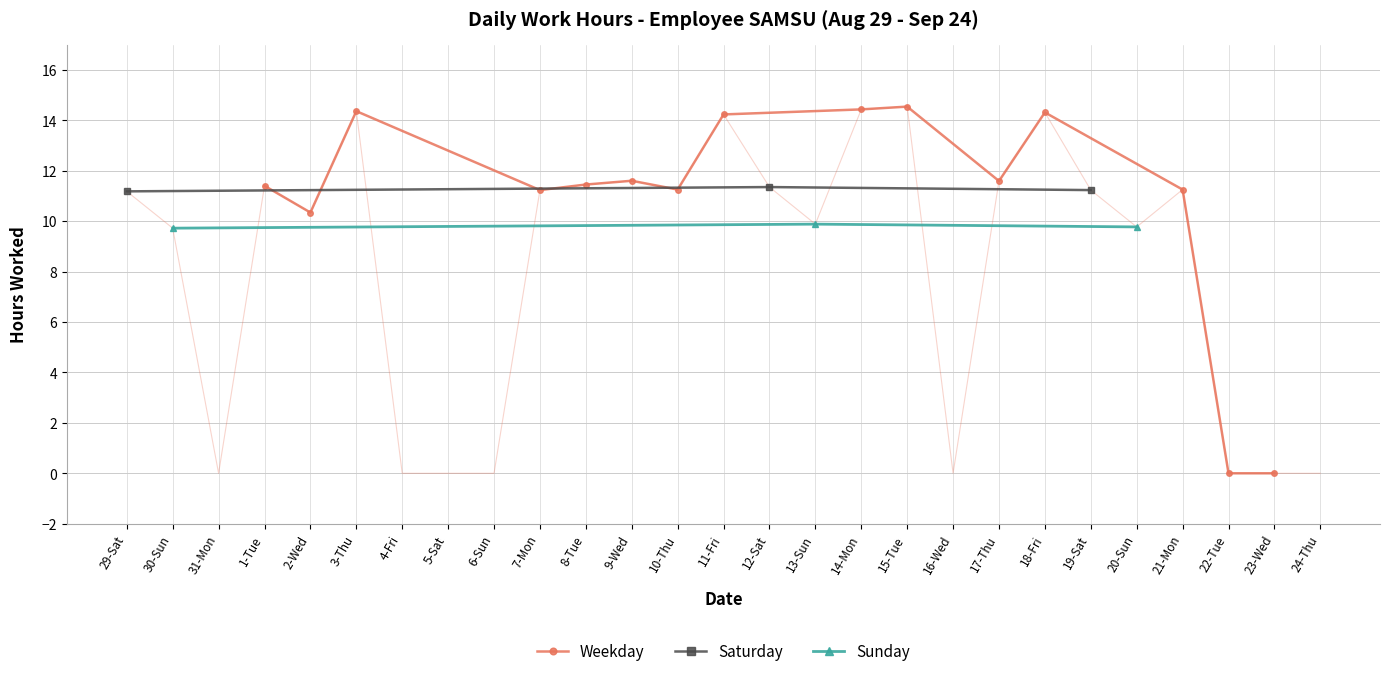

The value at 7-Mon is 16.0. True or false?

False